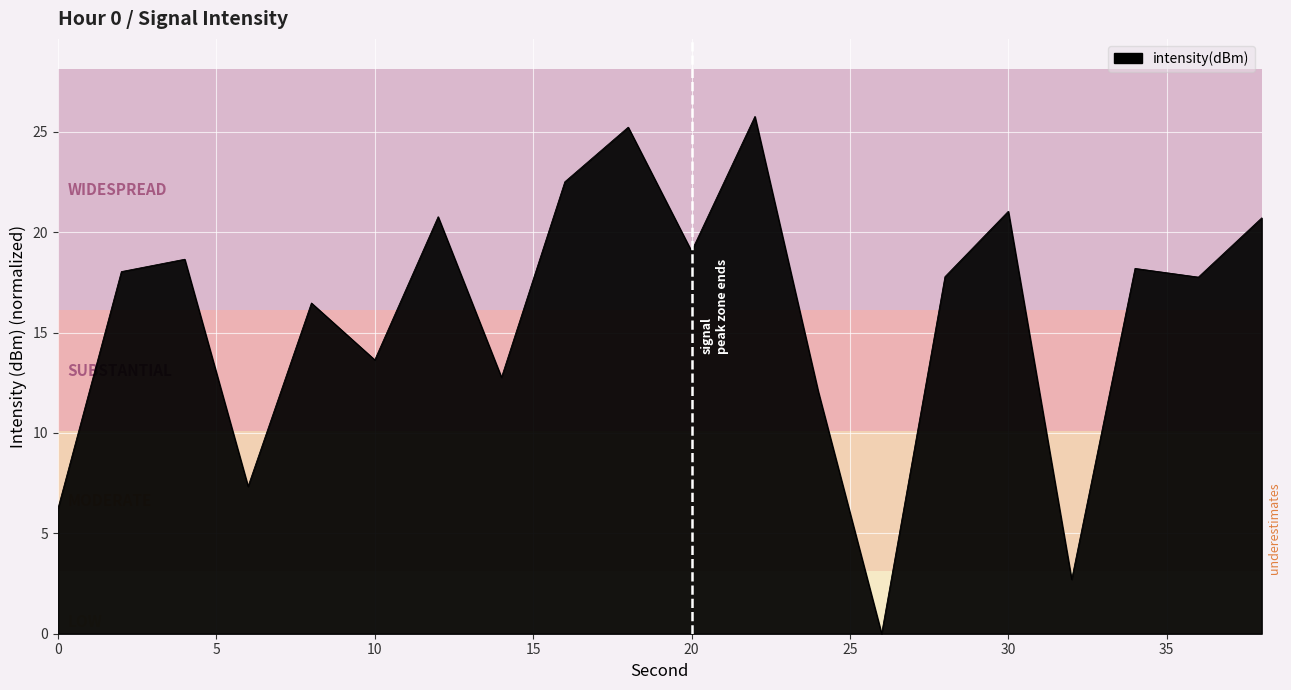

What is the difference between the maximum and second lowest values?

23.1